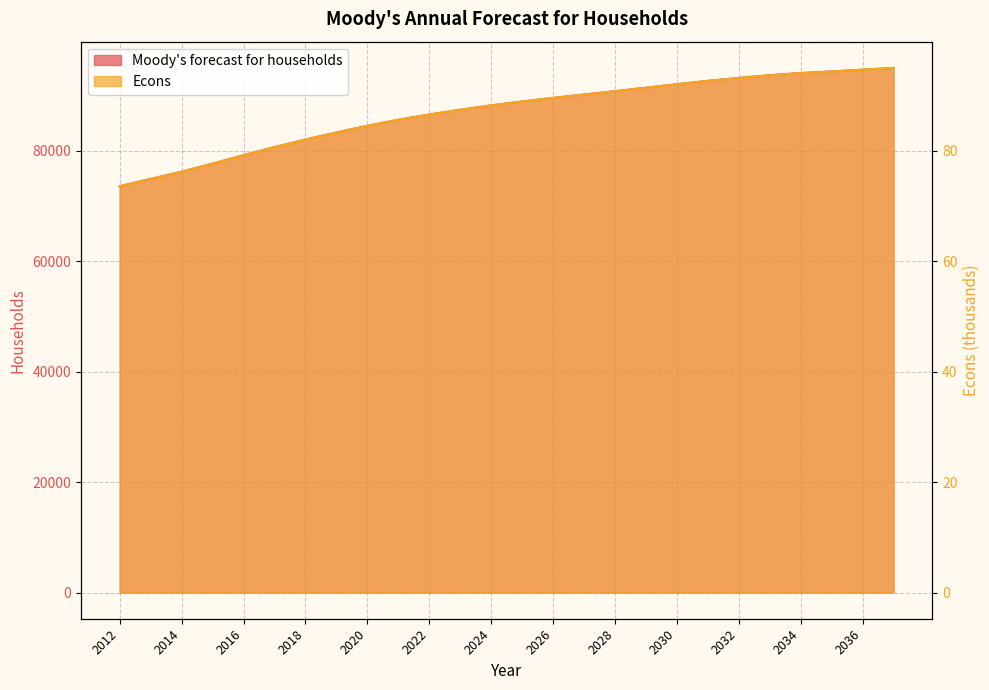

True or false: Econs has a value of 91.4 at 2029.

True